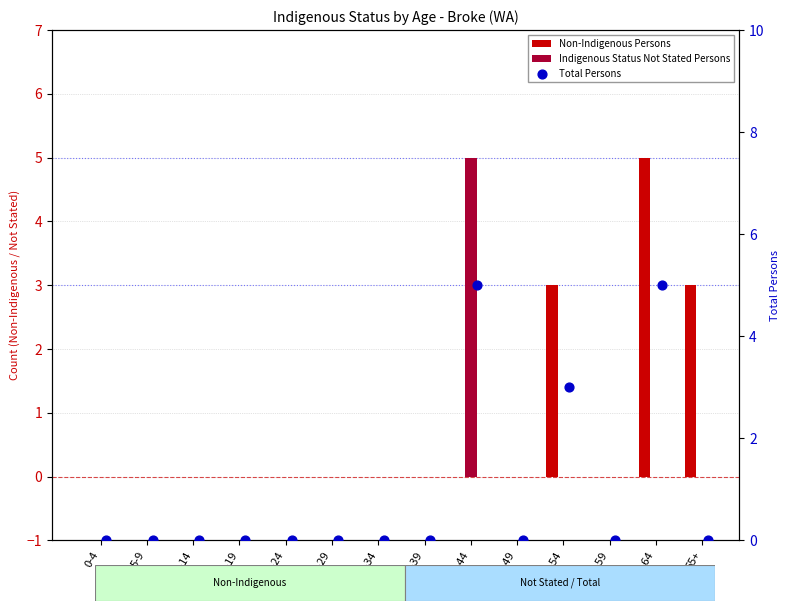

Which series reaches the minimum Y coordinate?

Non-Indigenous Persons